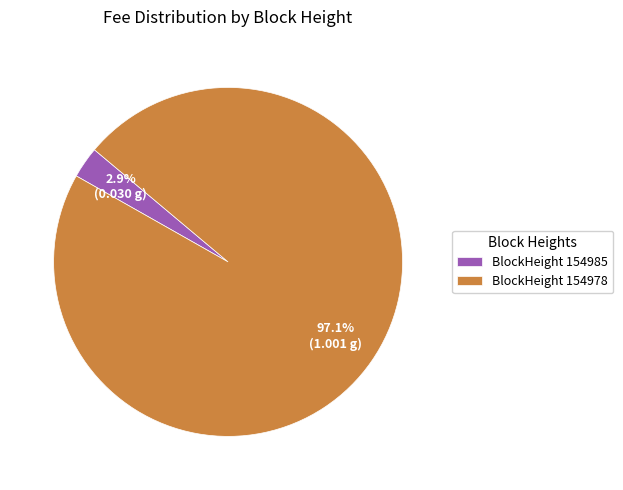

What is the smallest slice in the pie chart?

BlockHeight 154985